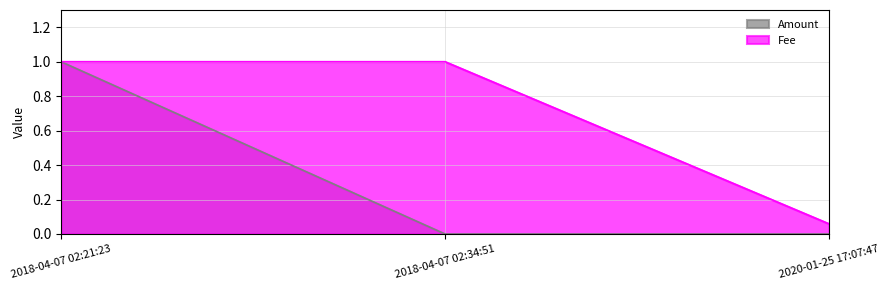

Which series has the largest total across all categories?

Fee